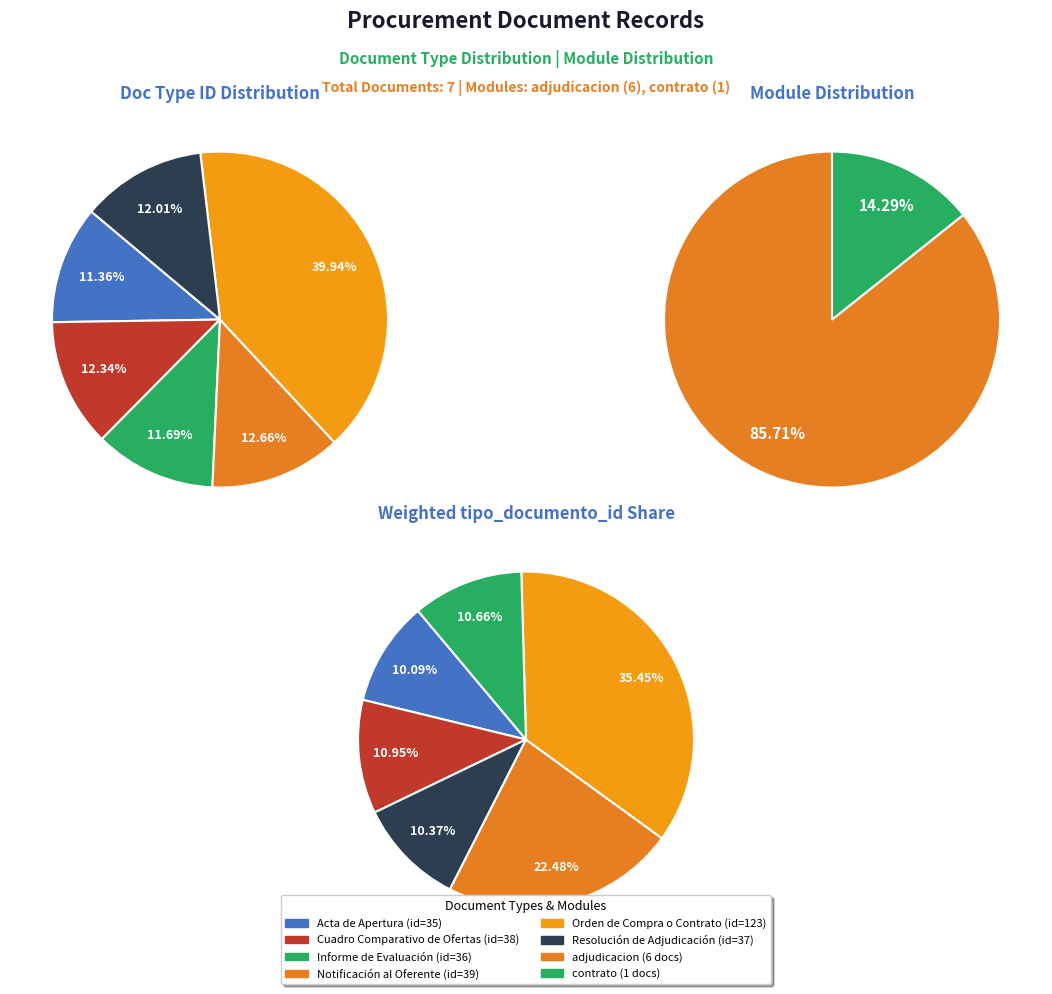

Combined, do Informe de Evaluación and Cuadro Comparativo de Ofertas account for over 50%?

No